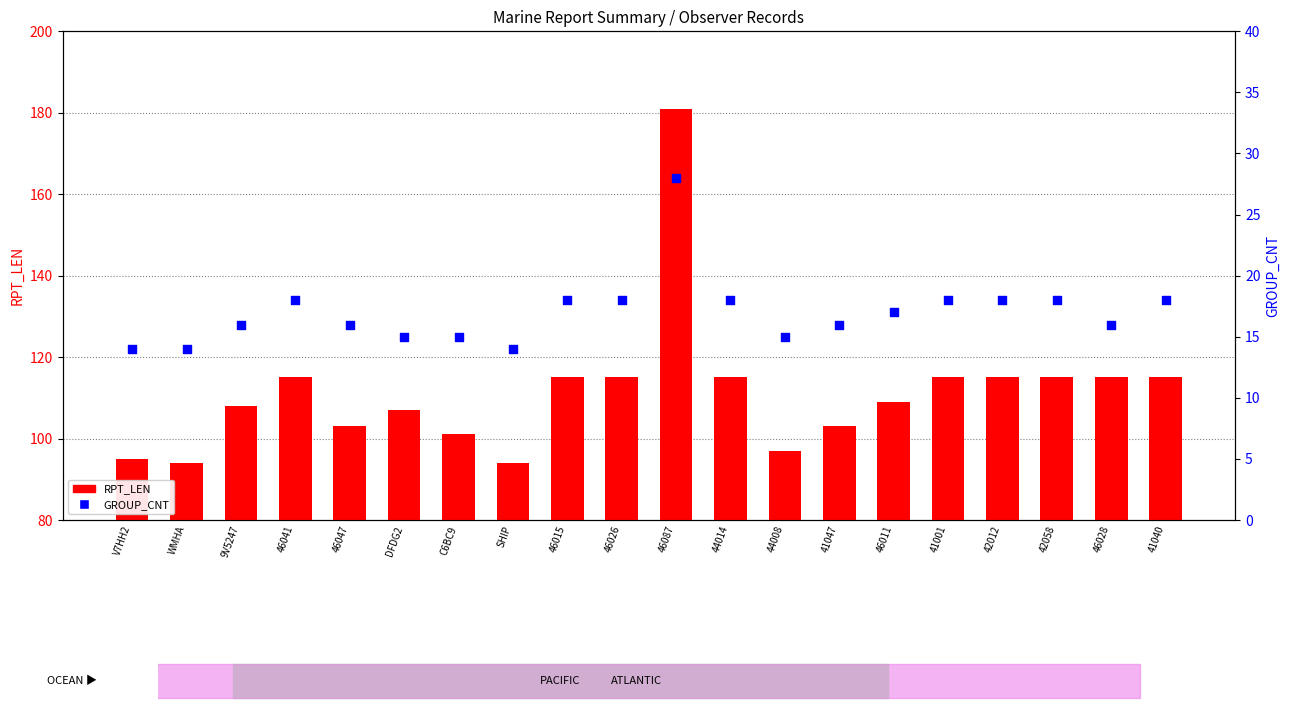

What are all the series names shown in the legend?

RPT_LEN, GROUP_CNT